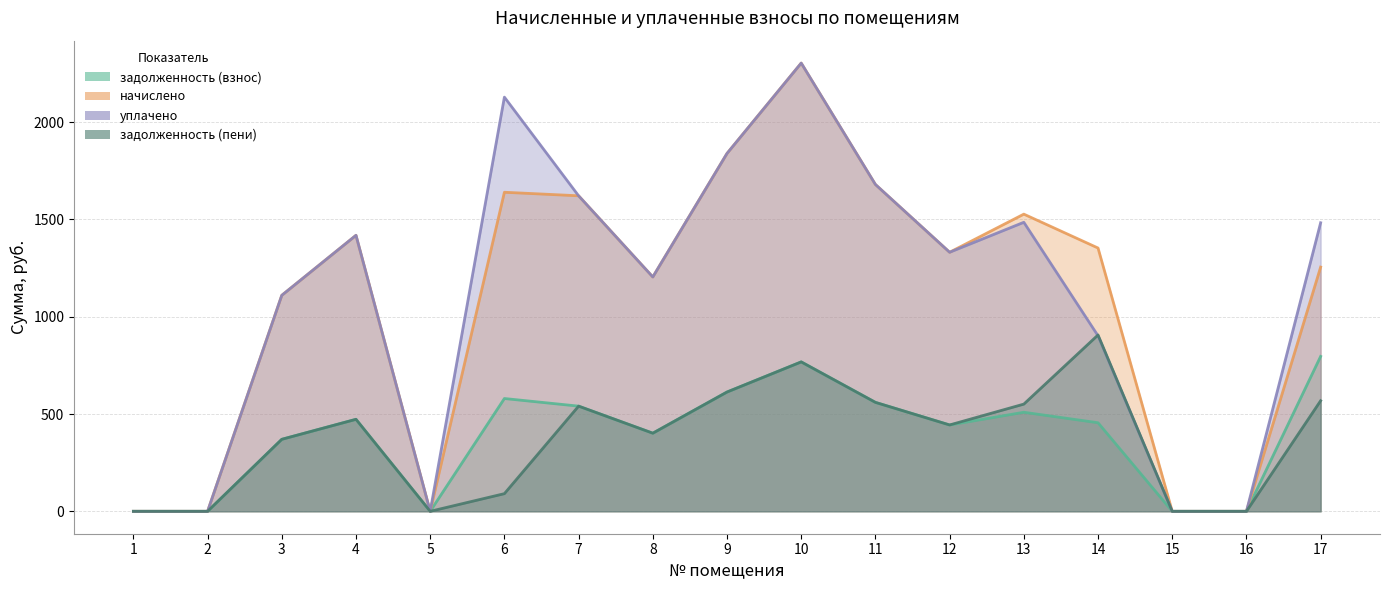

Reading left to right, transcribe all the data shown in this chart.

задолженность (взнос): 1=0.0	2=0.0	3=369.9	4=472.7	5=0.0	6=579.6	7=540.4	8=401.4	9=613.0	10=767.7	11=559.8	12=443.7	13=509.0	14=455.1	15=0.0	16=0.0	17=796.0
начислено: 1=0.0	2=0.0	3=1109.8	4=1418.2	5=0.0	6=1639.4	7=1621.3	8=1204.2	9=1838.9	10=2303.2	11=1679.3	12=1331.1	13=1527.0	14=1352.9	15=0.0	16=0.0	17=1254.9
уплачено: 1=0.0	2=0.0	3=1109.8	4=1418.2	5=0.0	6=2128.2	7=1621.3	8=1204.2	9=1838.9	10=2303.2	11=1679.3	12=1331.1	13=1485.1	14=901.9	15=0.0	16=0.0	17=1482.6
задолженность (пени): 1=0.0	2=0.0	3=369.9	4=472.7	5=0.0	6=90.7	7=540.4	8=401.4	9=613.0	10=767.7	11=559.8	12=443.7	13=550.8	14=906.1	15=0.0	16=0.0	17=568.2